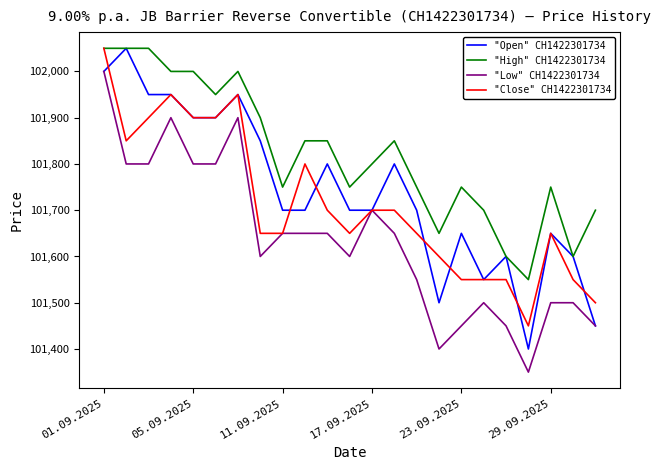

Which series has the largest total across all categories?

"High" CH1422301734